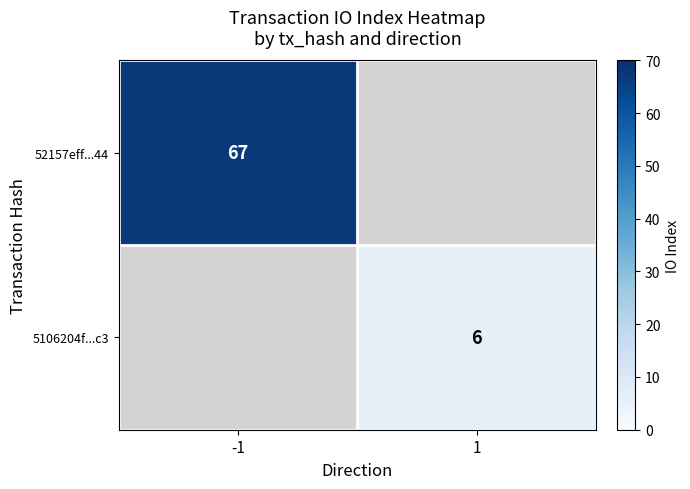

At which category does the chart reach its minimum across all series?

1